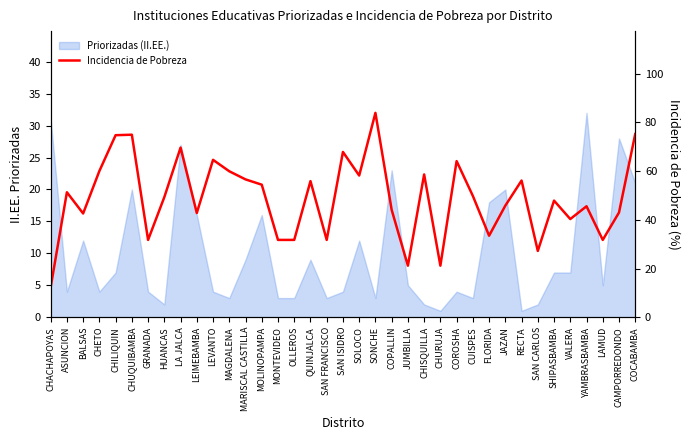

What is the sum of the values at SAN CARLOS and SHIPASBAMBA?

75.1